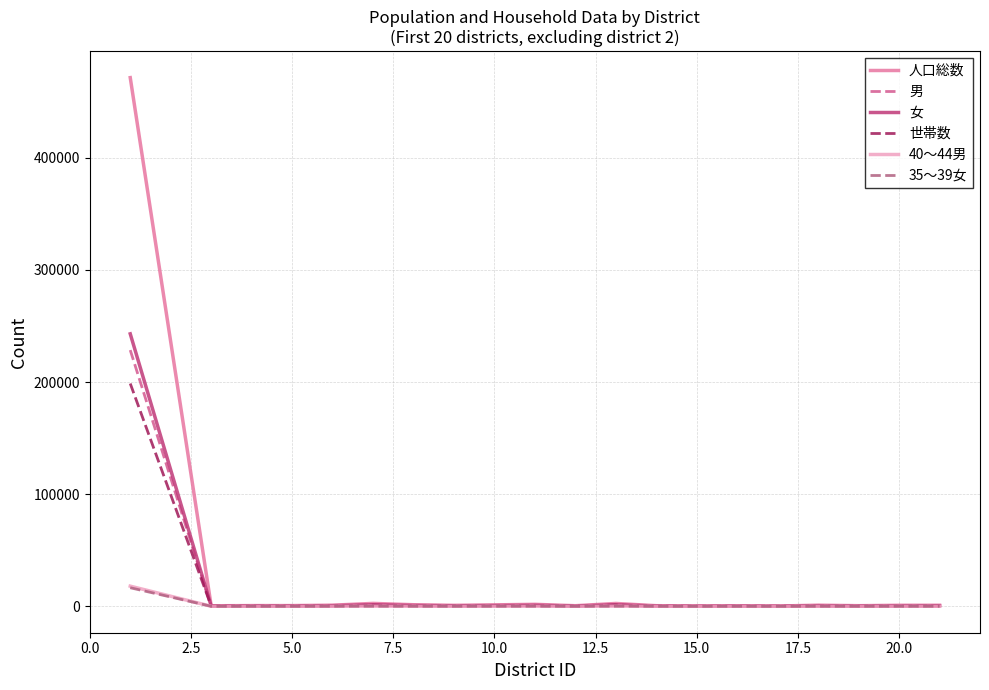

Which series has the widest spread of values?

人口総数